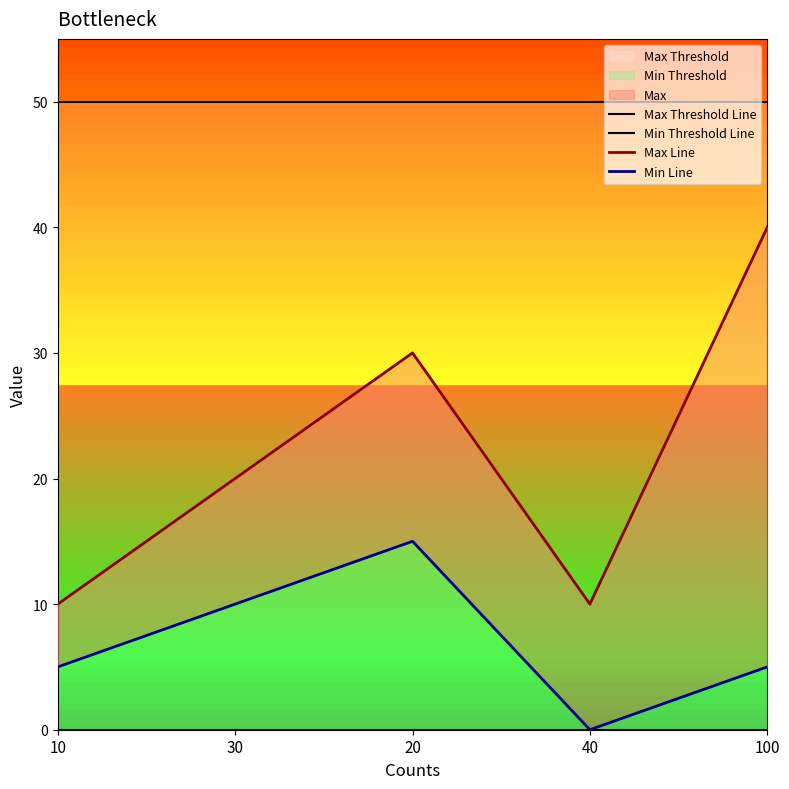

Count the number of data series in this chart.

4